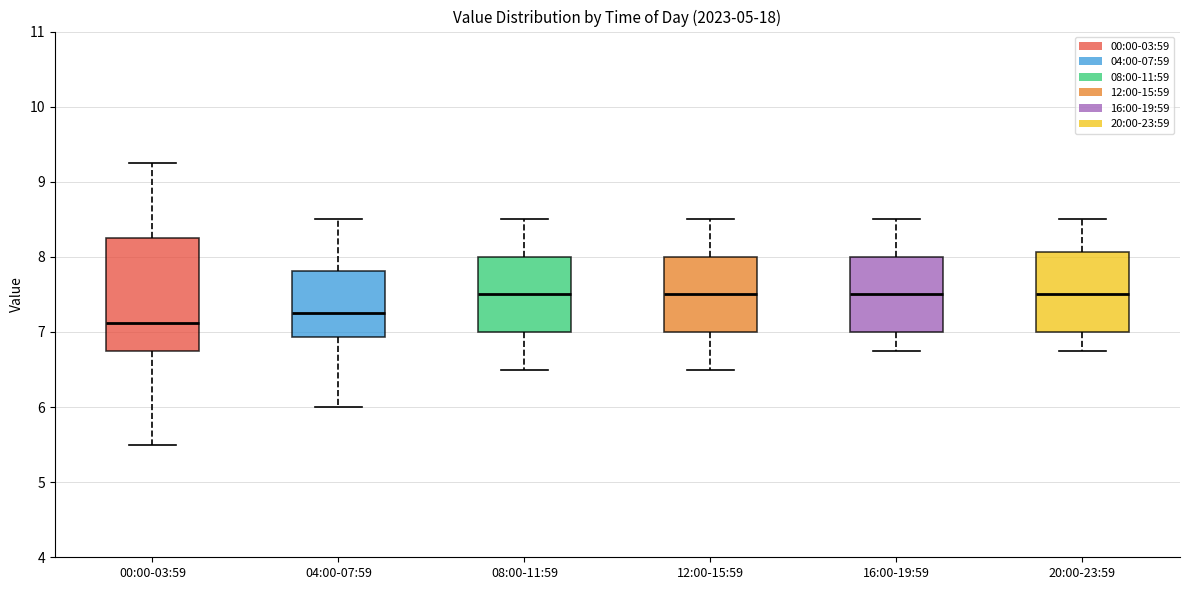

Reading left to right, read every box against the y-axis: the position of its median line, the range the box covers, and the ends of its whiskers. The values are not printed on the chart, so give them approximately, as read against the axis.

00:00-03:59: median 7.1, box 6.8 to 8.3, whiskers 5.5 to 9.3
04:00-07:59: median 7.3, box 6.9 to 7.8, whiskers 6.0 to 8.5
08:00-11:59: median 7.5, box 7.0 to 8.0, whiskers 6.5 to 8.5
12:00-15:59: median 7.5, box 7.0 to 8.0, whiskers 6.5 to 8.5
16:00-19:59: median 7.5, box 7.0 to 8.0, whiskers 6.8 to 8.5
20:00-23:59: median 7.5, box 7.0 to 8.1, whiskers 6.8 to 8.5